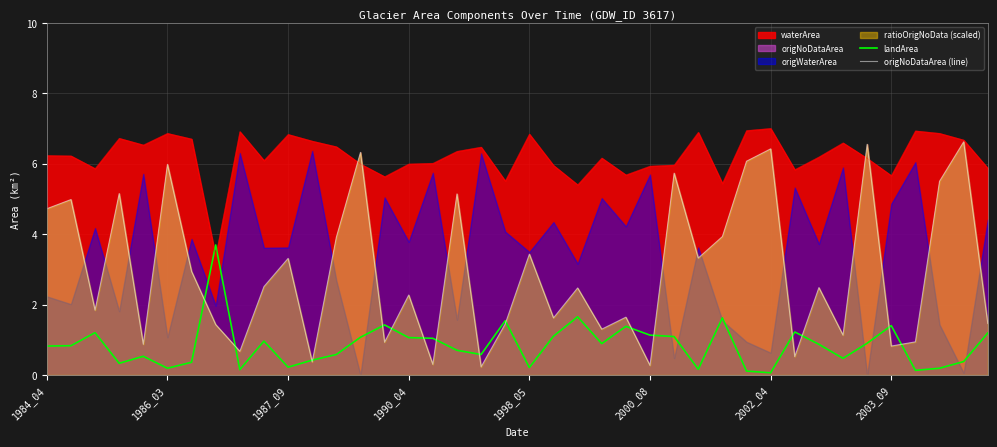

What is the minimum value for waterArea?

3.4